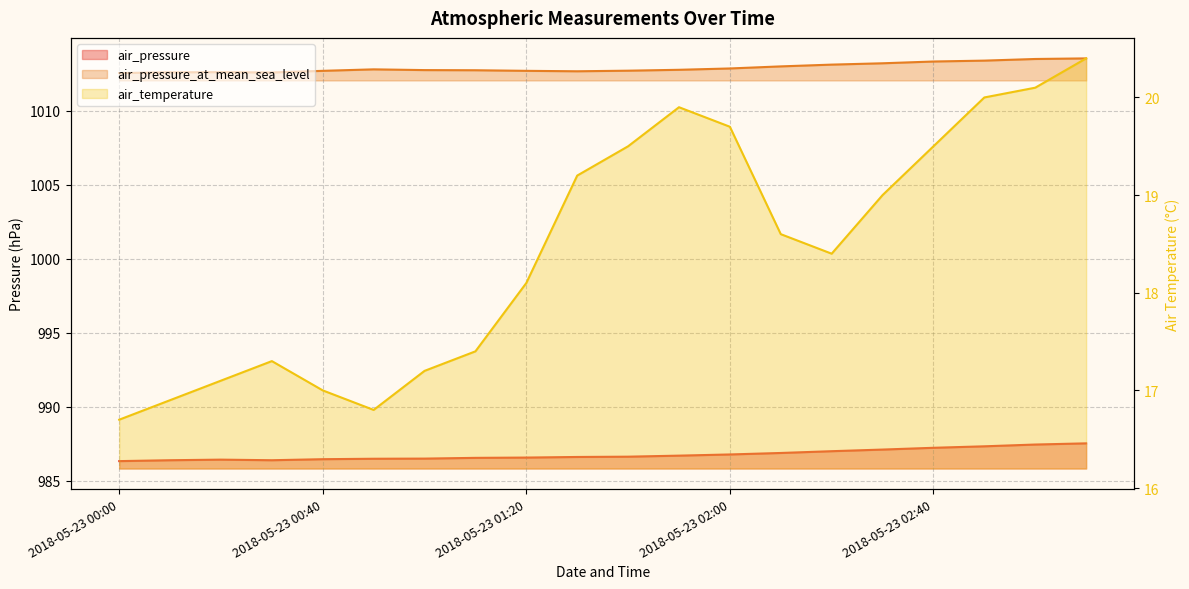

What is the total value across all series at 2018-05-23 02:00?

2019.3